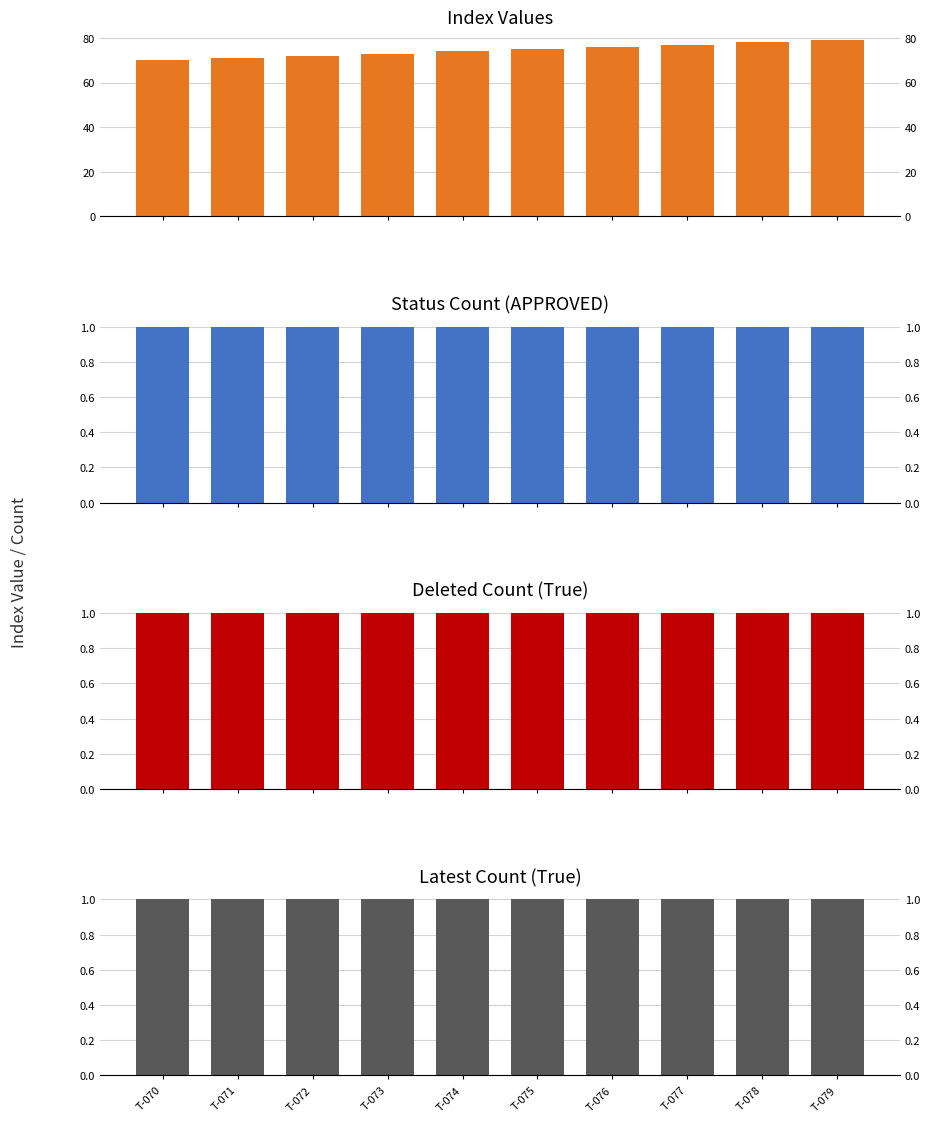

What is the sum of the Latest Count (True) values at T-079 and T-070?

2